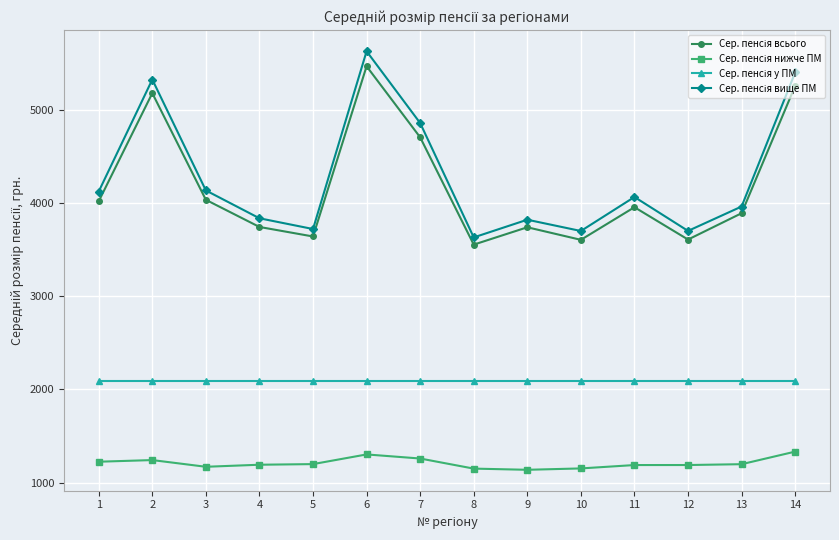

What is the total value across all series at 3?

11430.1